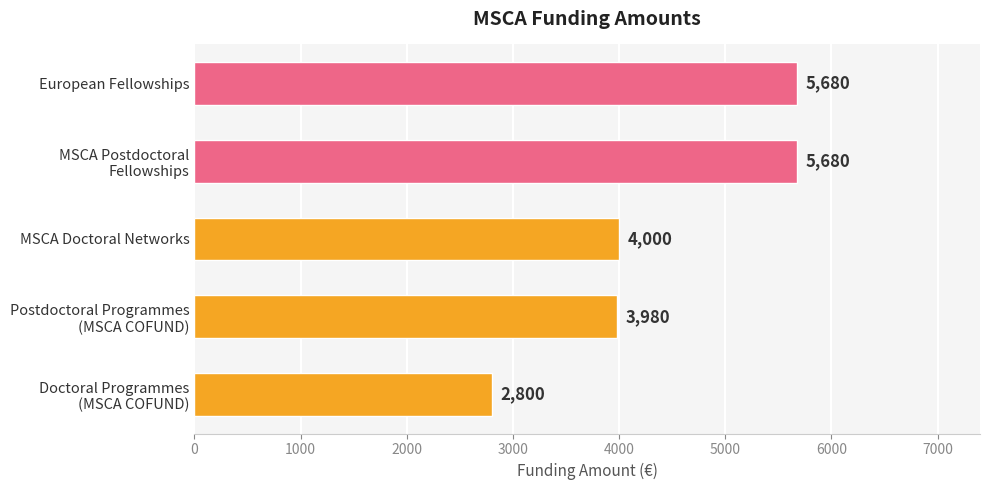

Is it true that the value at European Fellowships is 8725?

False